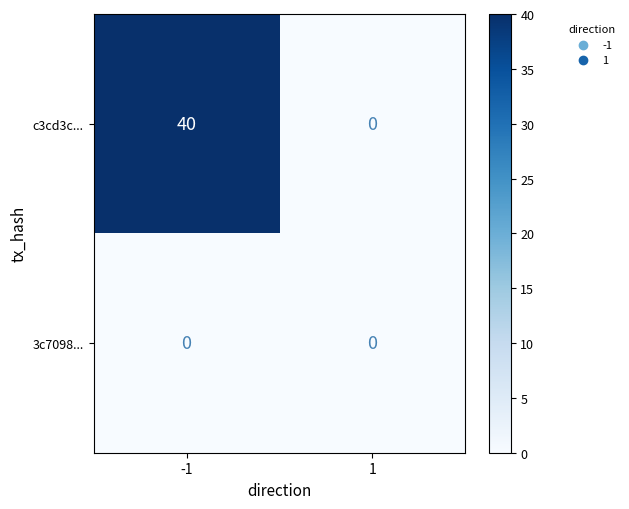

Which series changed the most between -1 and 1?

c3cd3c...